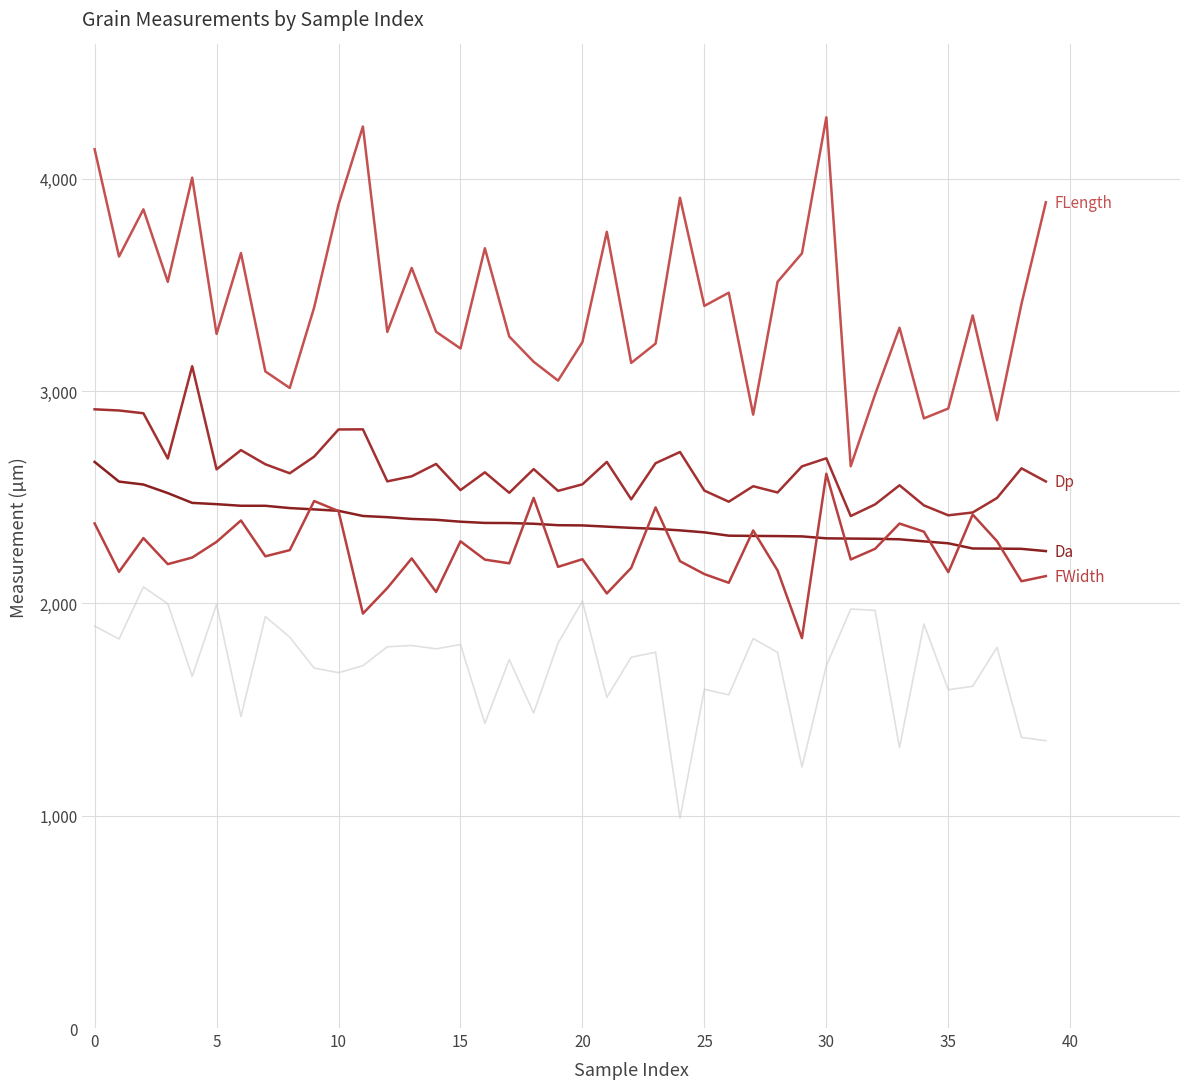

Is this an area chart (filled region under the line)?

No